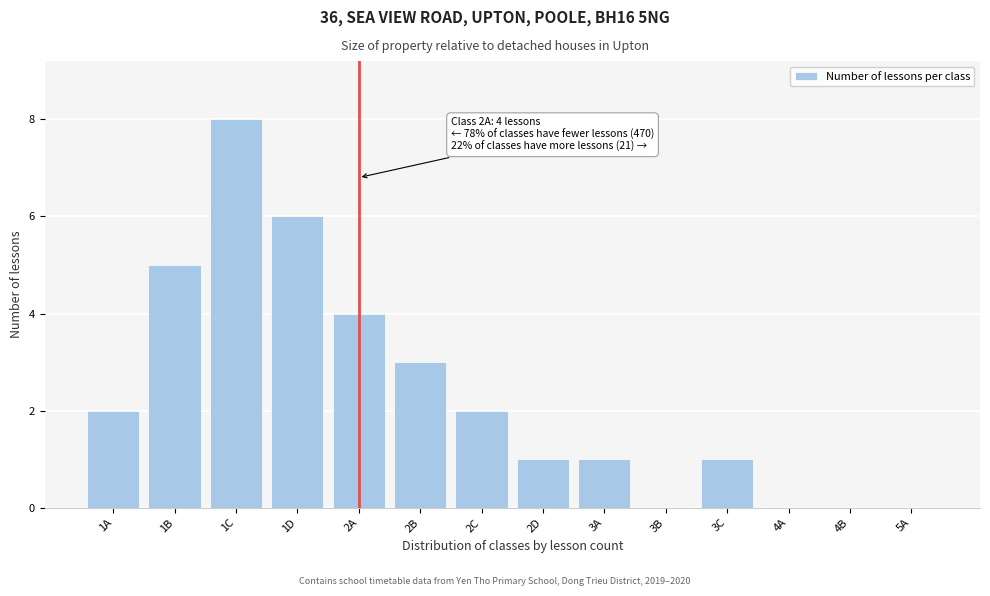

What is the sum of all values?

33